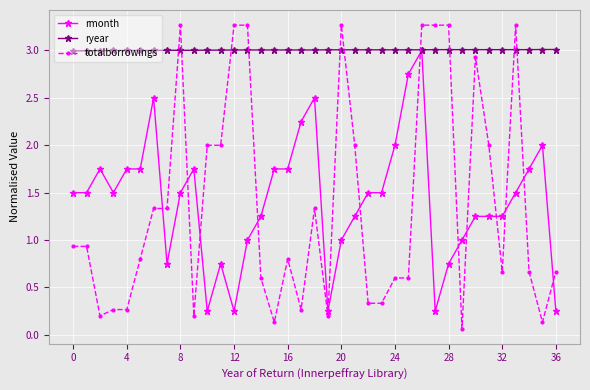

What is the minimum value shown in the chart?

0.1